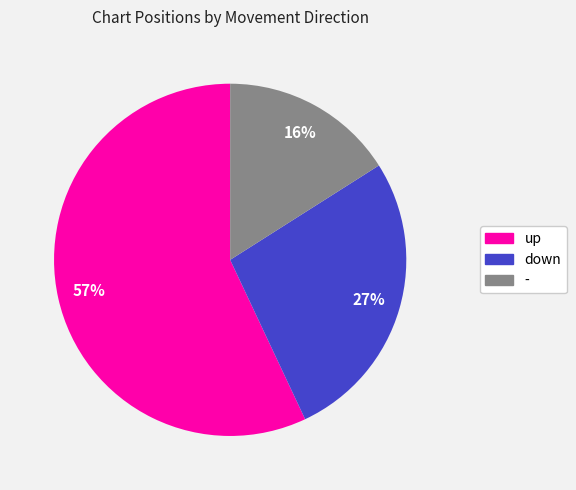

Is it true that down is 27% of the pie?

True